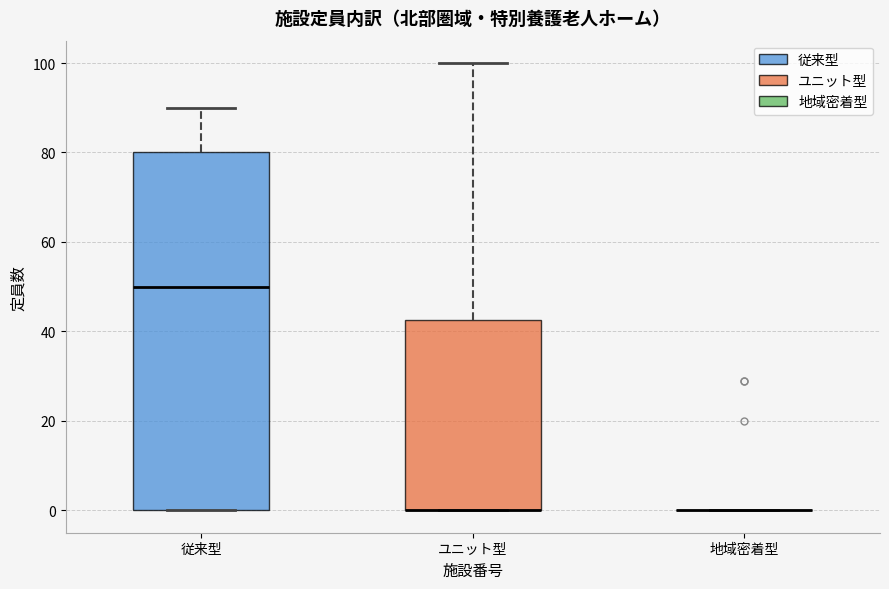

Comparing the boxes themselves (not the whiskers), which one is the tallest?

従来型